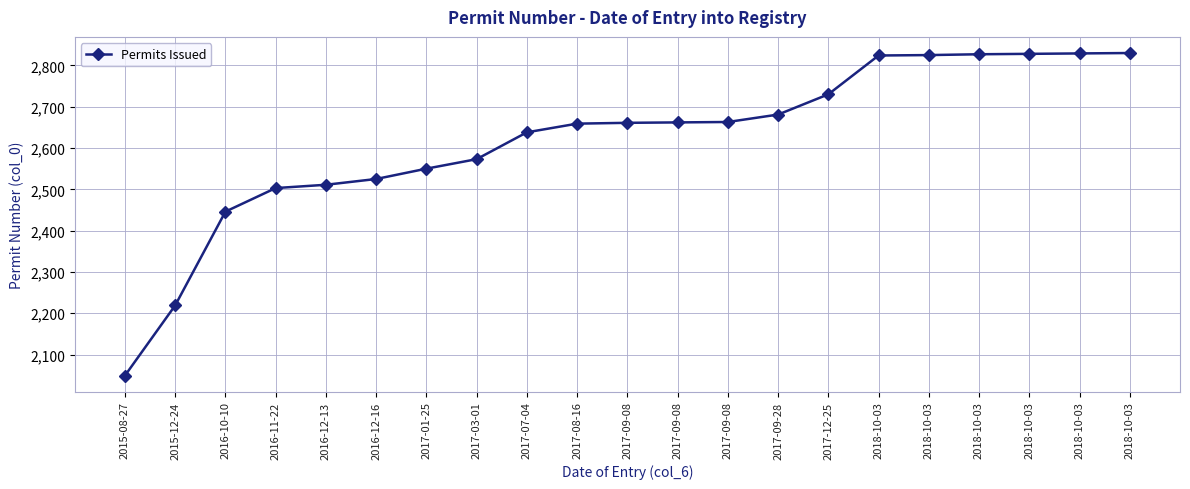

Is this an area chart (filled region under the line)?

No